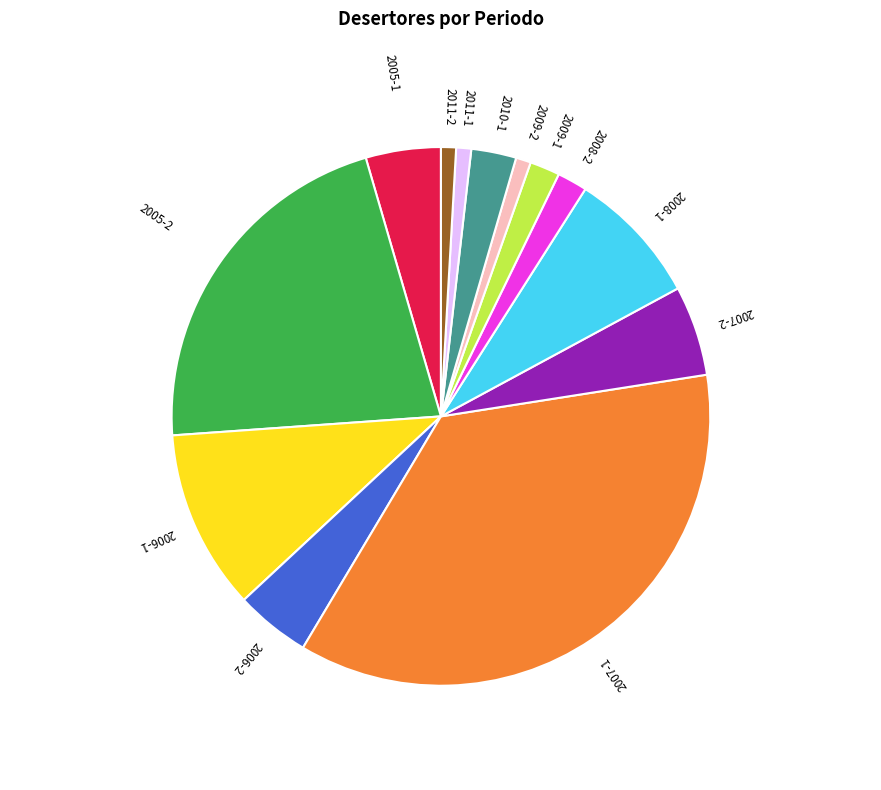

The 2007-1 slice represents 36% of the pie. True or false?

True